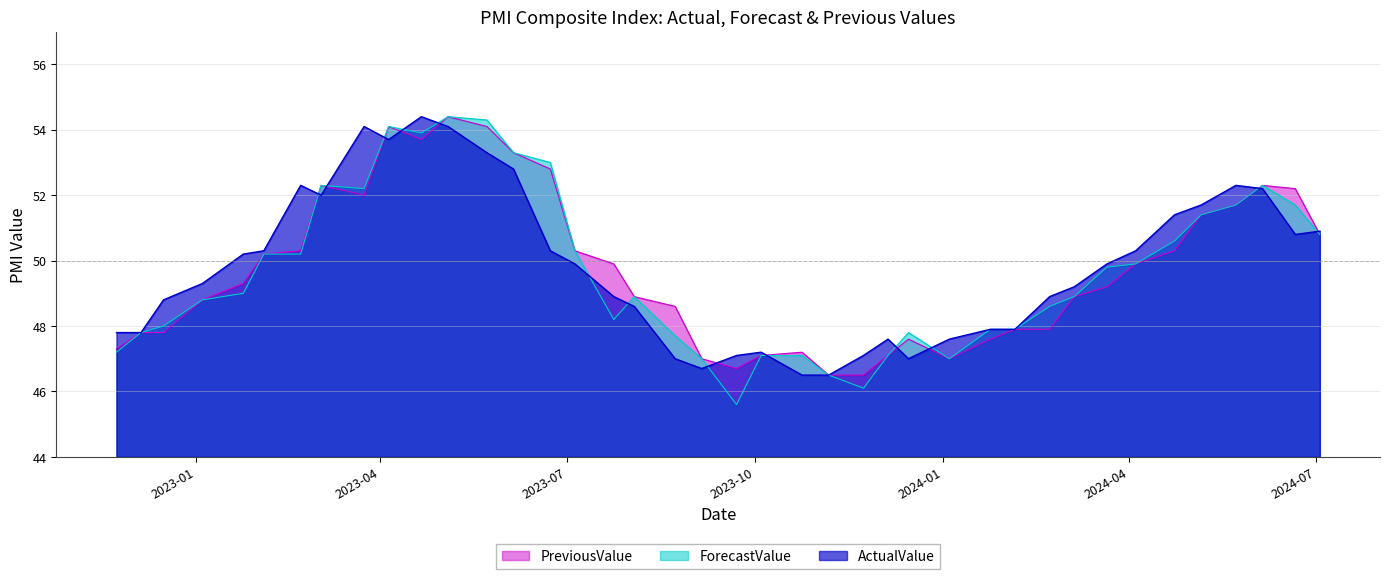

What is the greatest value displayed?

54.4